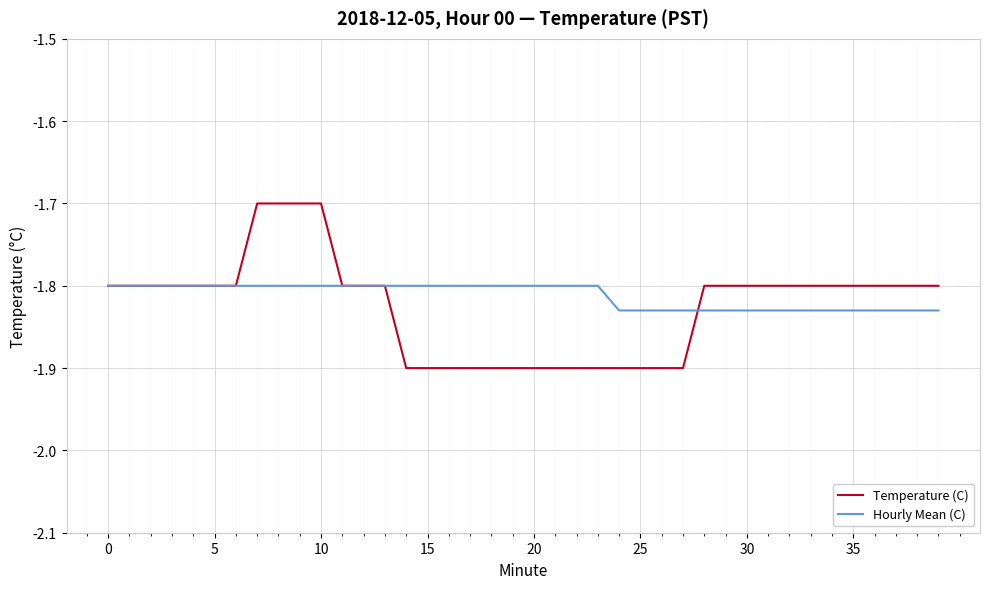

Which series has the widest spread of values?

Temperature (C)